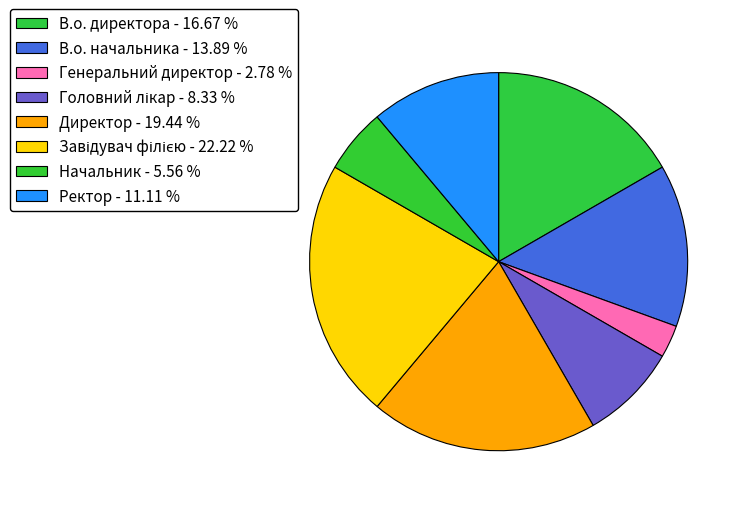

What is the smallest slice in the pie chart?

Генеральний директор